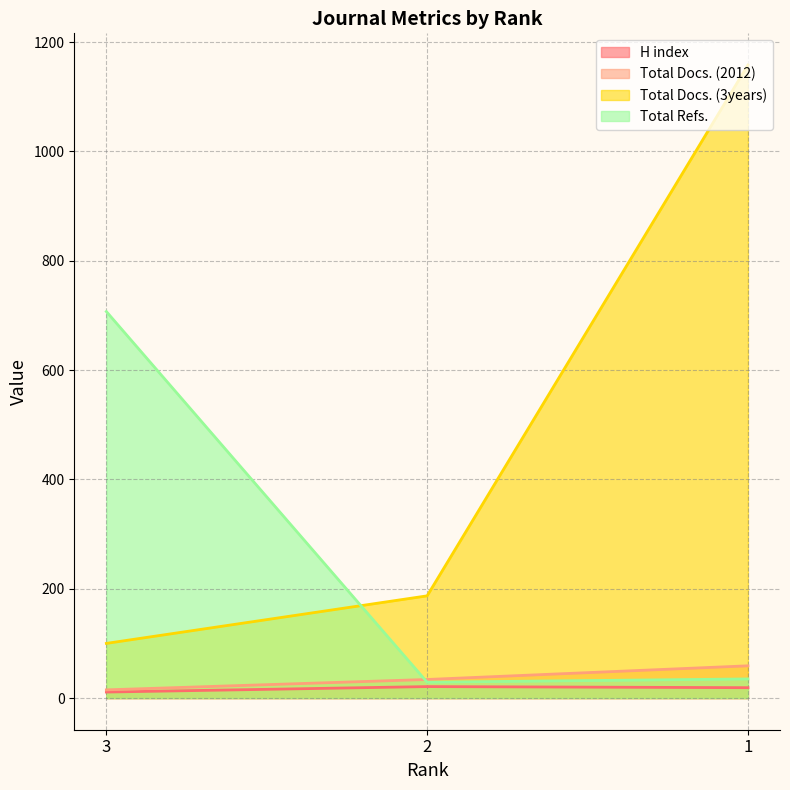

How many lines are shown in the chart?

4